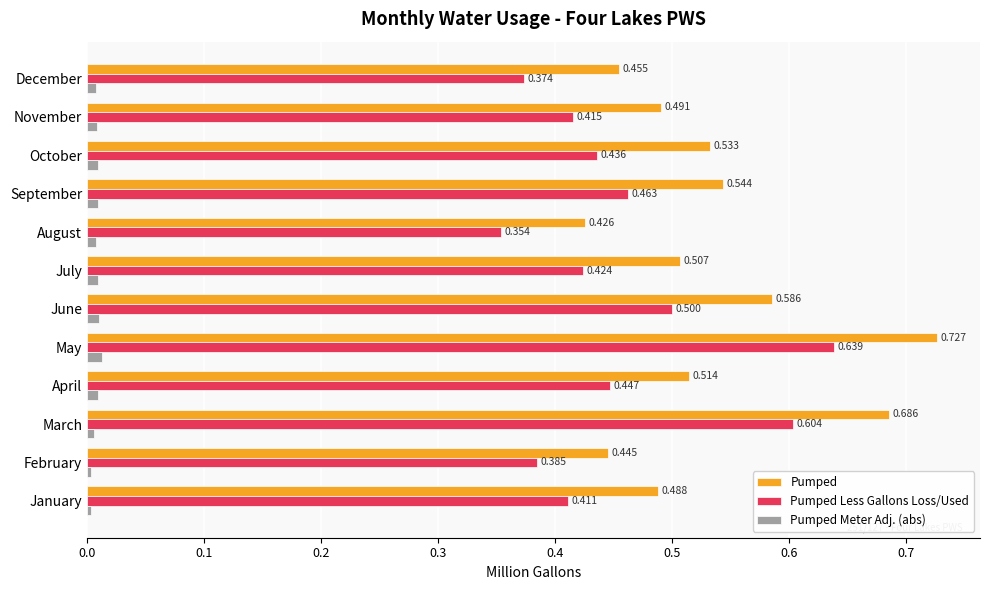

At how many categories does at least one series exceed 0?

12